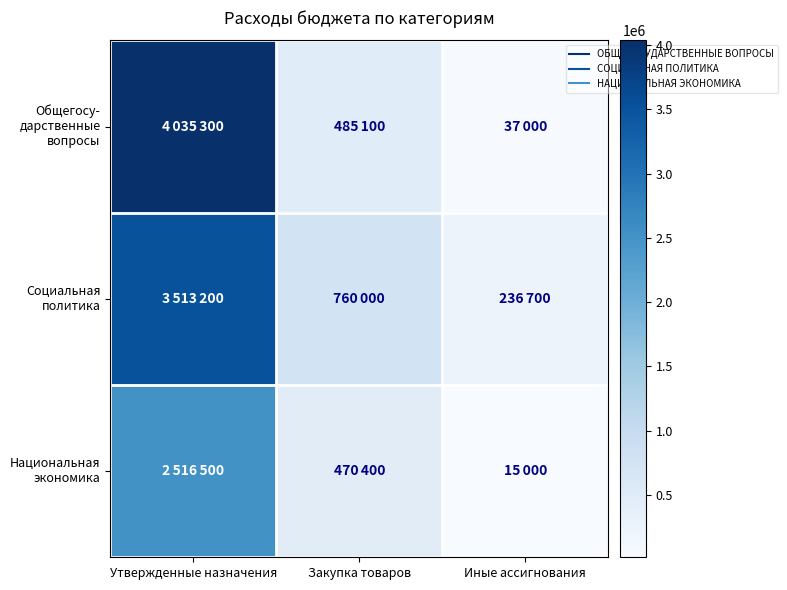

Which series has the largest total across all categories?

Общегосу- дарственные вопросы